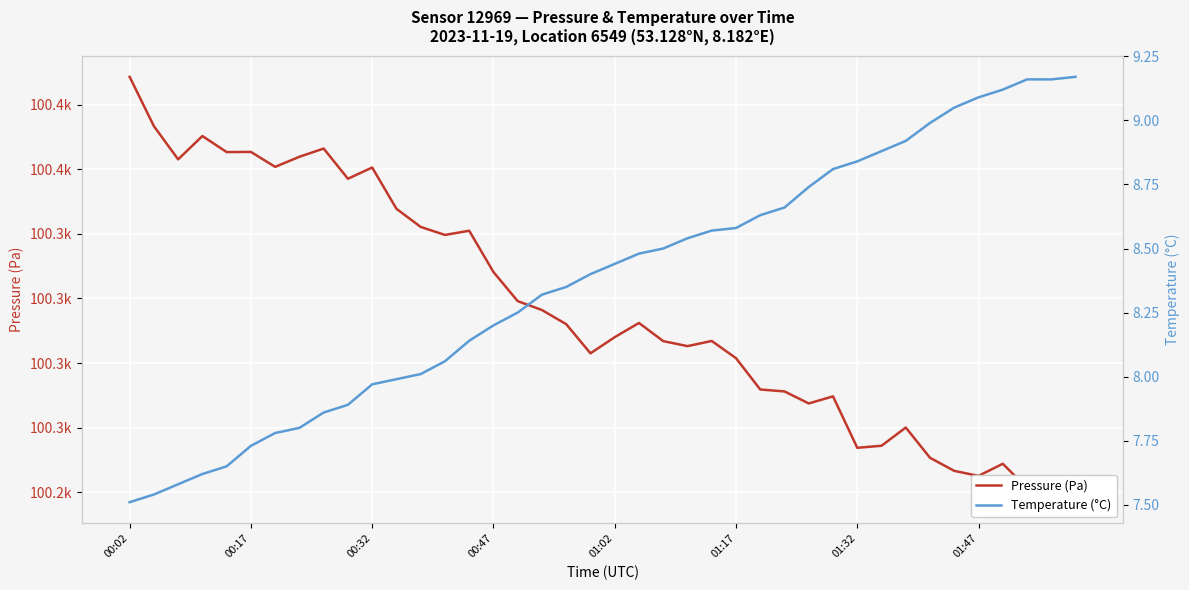

At 37, list the series in order from smallest to largest.

Temperature (°C), Pressure (Pa)